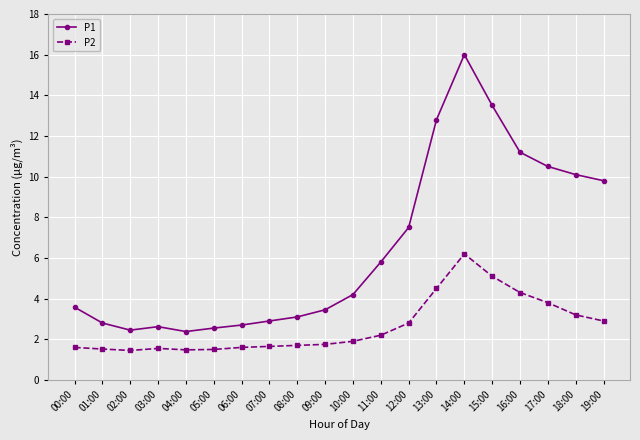

True or false: P2 and P1 cross at least once.

False